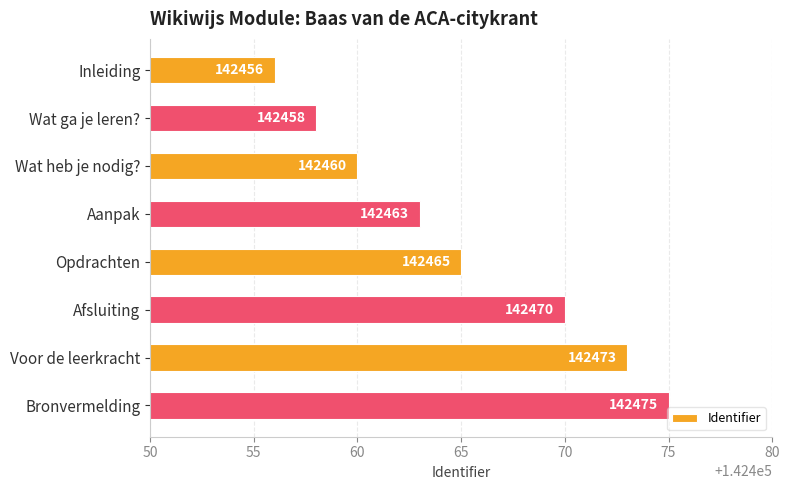

Are the bars grouped side by side (vs. stacked)?

No